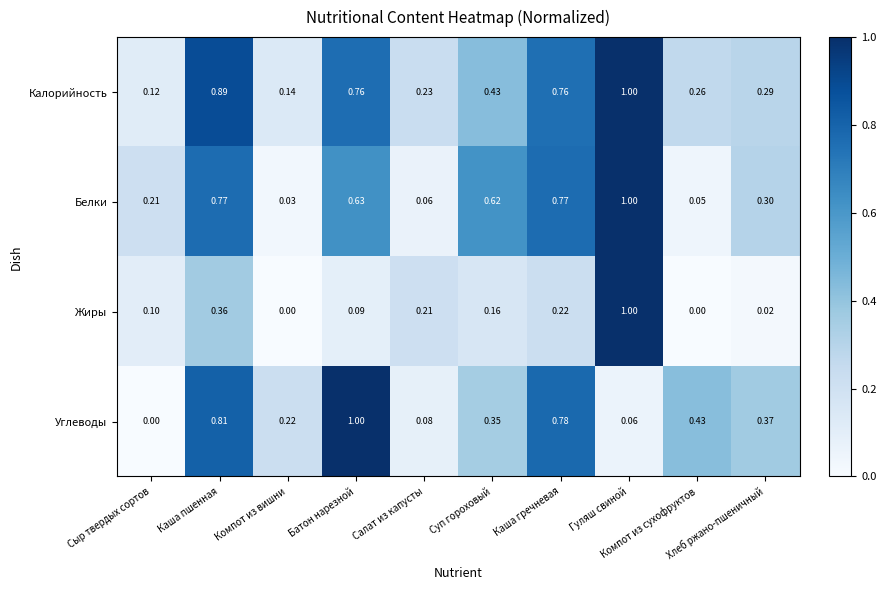

Which series has the largest range (max minus min)?

Жиры